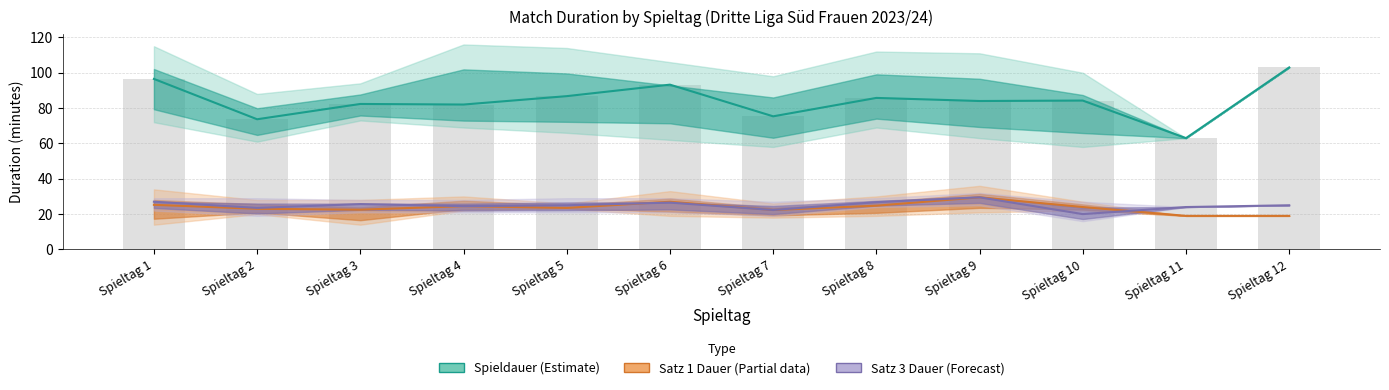

Count the number of categories in the chart.

12